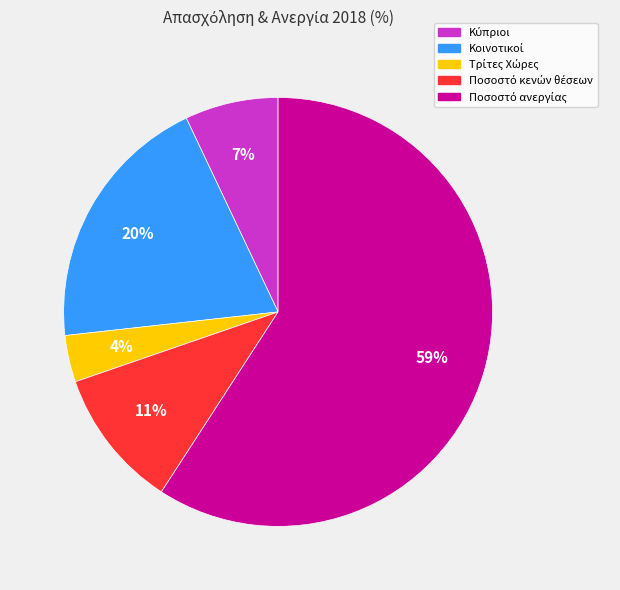

Does any single category account for the majority?

Yes